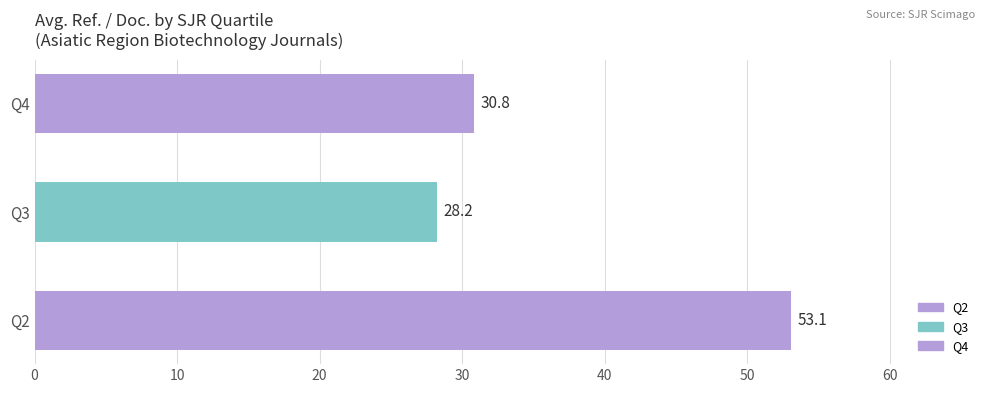

Which has a higher value, Q3 or Q4?

Q4